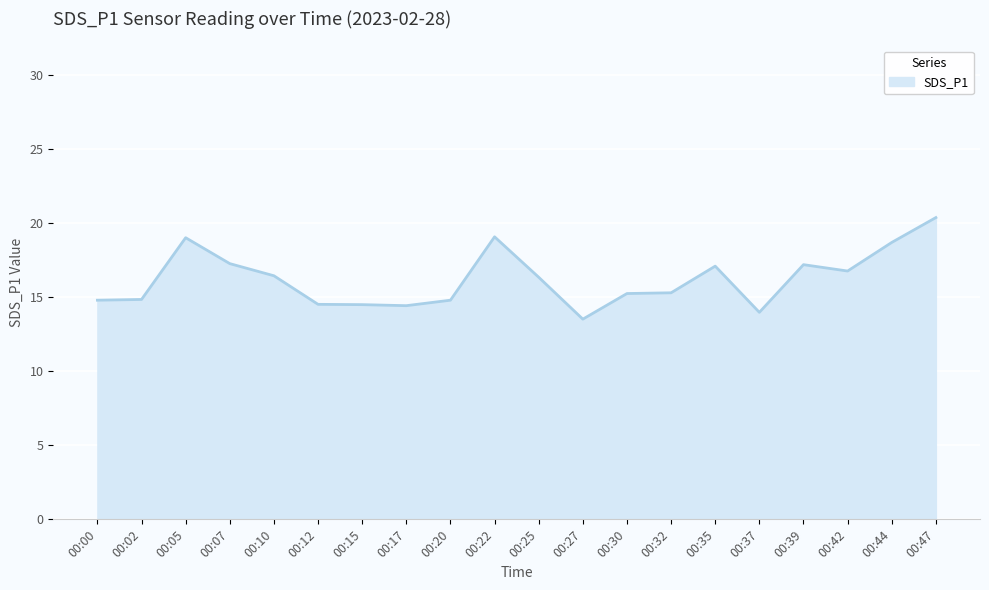

What is the average value?

16.2